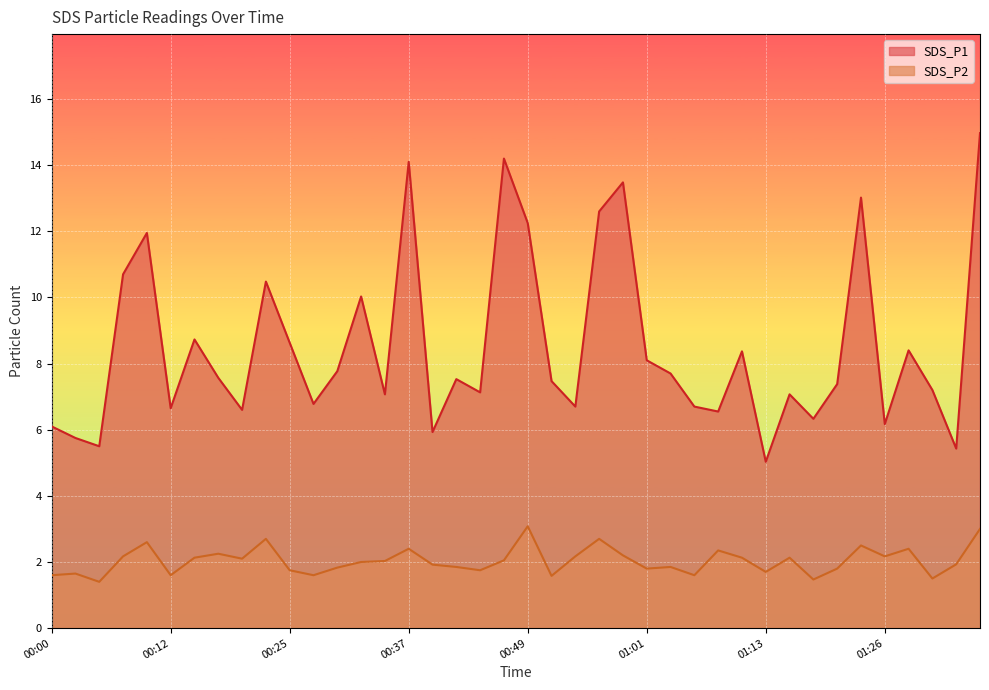

The SDS_P1 series shows 4.7 at 2023/10/30 00:44:30. True or false?

False